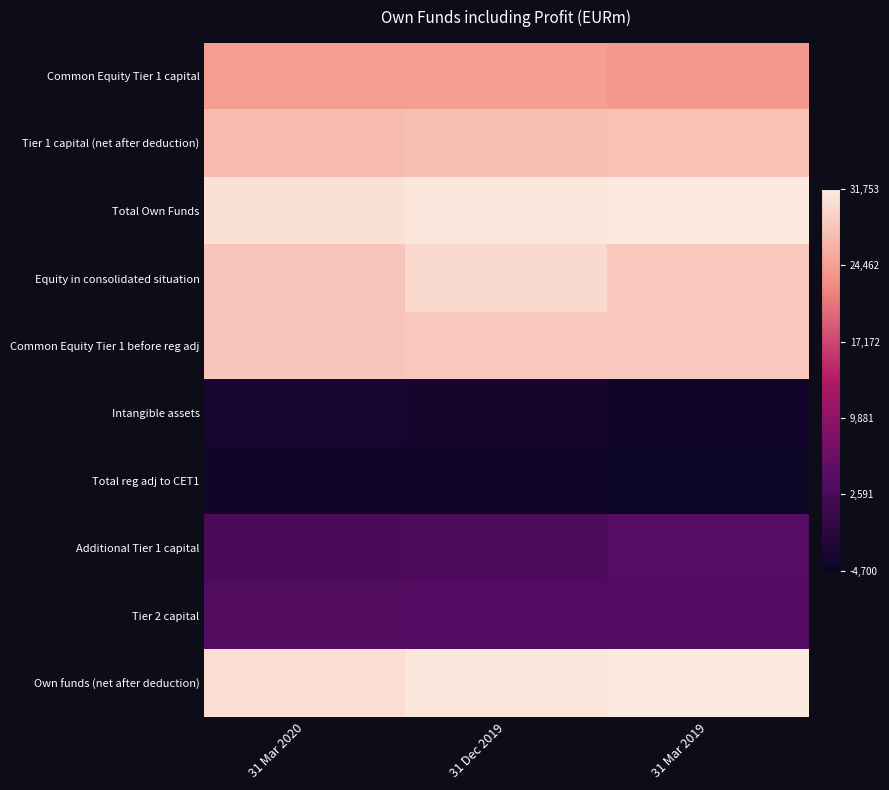

At how many categories does at least one series exceed 0?

3